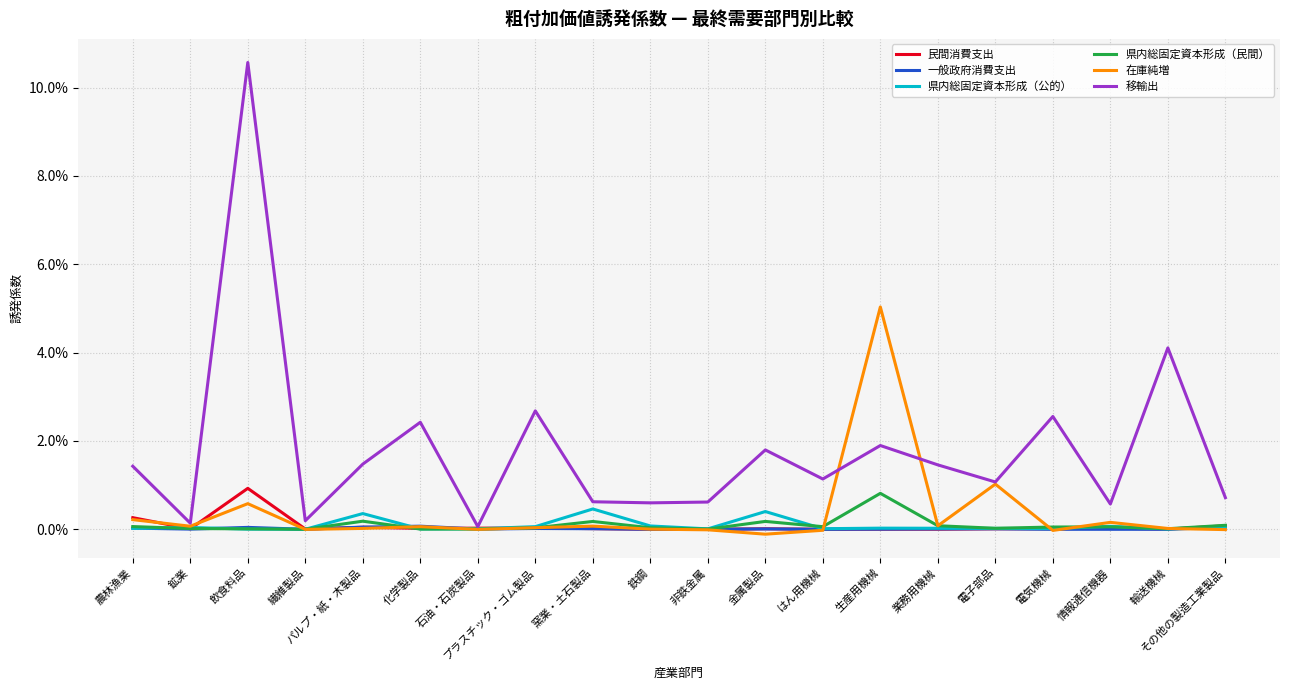

Where is 移輸出 nearest to the value 0?

石油・石炭製品